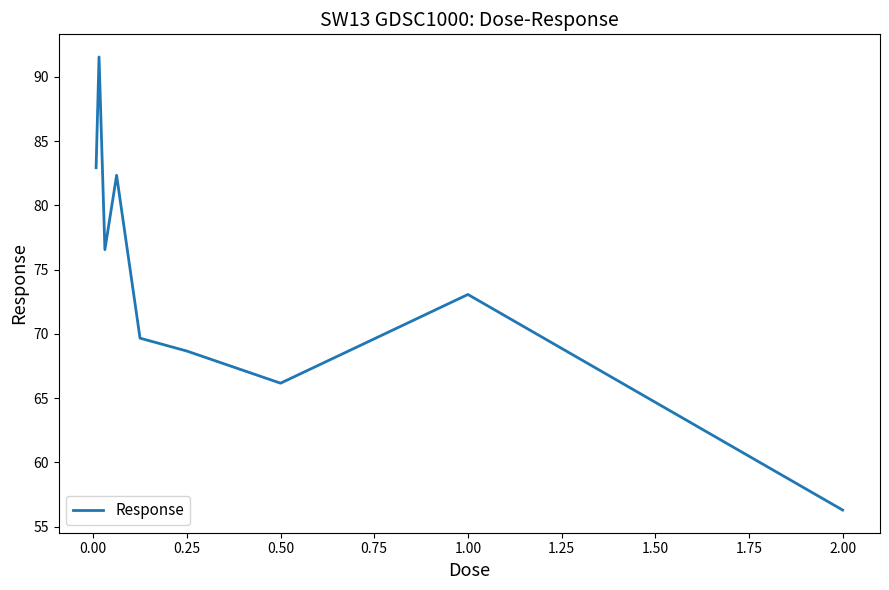

What is the difference between the maximum and second lowest values?

25.4